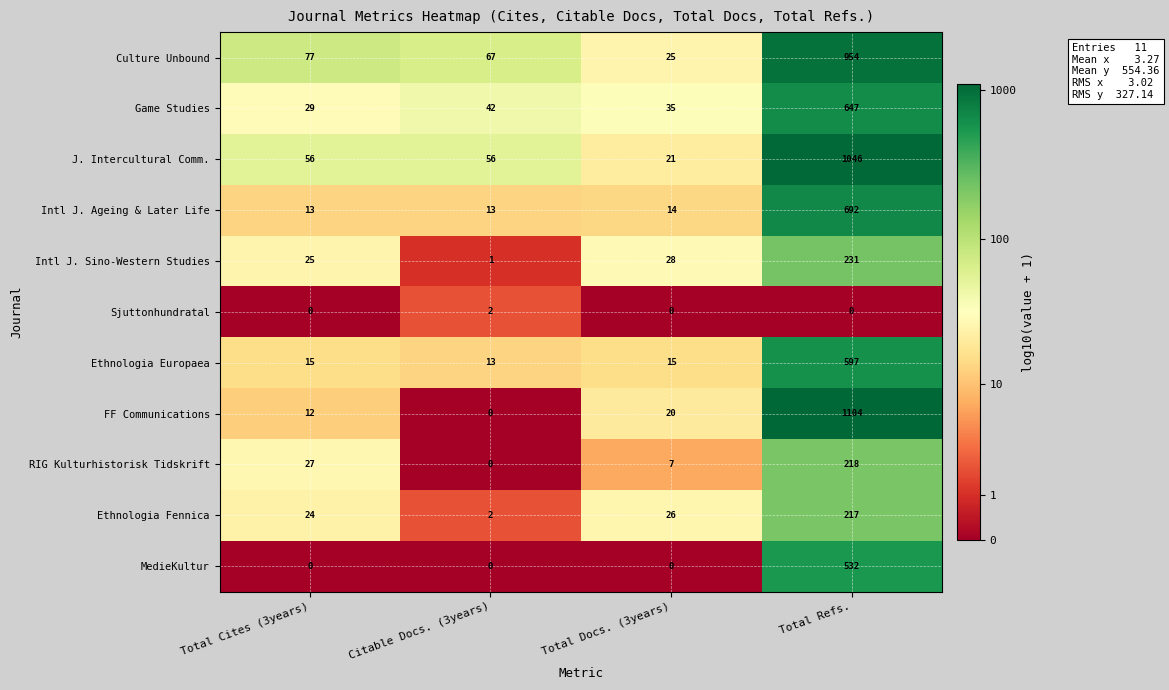

List the labels in order of Intl J. Sino-Western Studies value, largest first.

Total Refs., Total Docs. (3years), Total Cites (3years), Citable Docs. (3years)